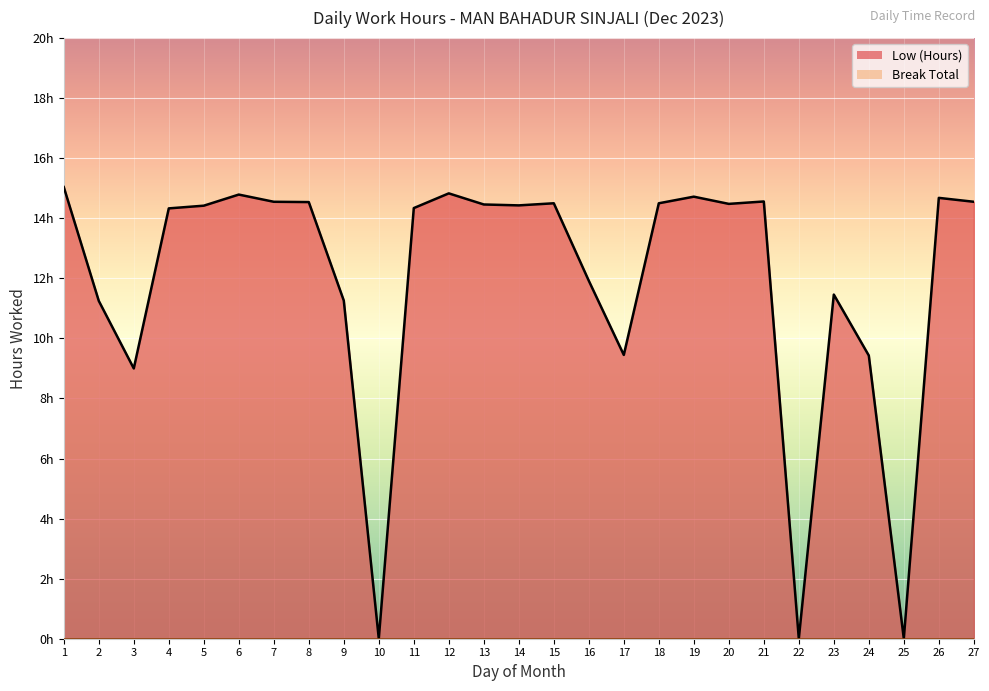

Where is the data nearest to the value 7?

3